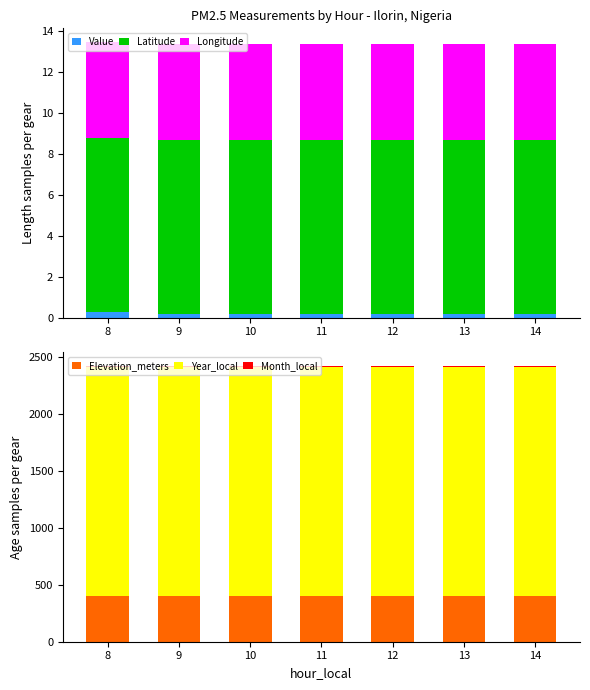

Reading right to left, list all the values displayed in this chart.

Value: 0.2	0.2	0.2	0.2	0.2	0.2	0.3
Latitude: 8.5	8.5	8.5	8.5	8.5	8.5	8.5
Longitude: 4.7	4.7	4.7	4.7	4.7	4.7	4.7
Elevation_meters: 400.0	400.0	400.0	400.0	400.0	400.0	400.0
Year_local: 2014.0	2014.0	2014.0	2014.0	2014.0	2014.0	2014.0
Month_local: 8.0	8.0	8.0	8.0	8.0	8.0	8.0